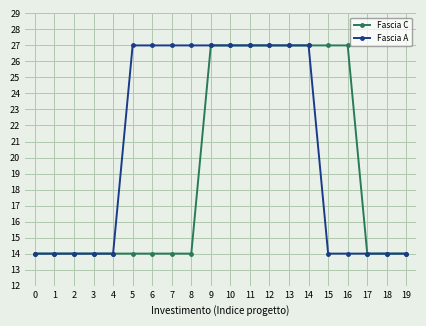

Is this an area chart (filled region under the line)?

No